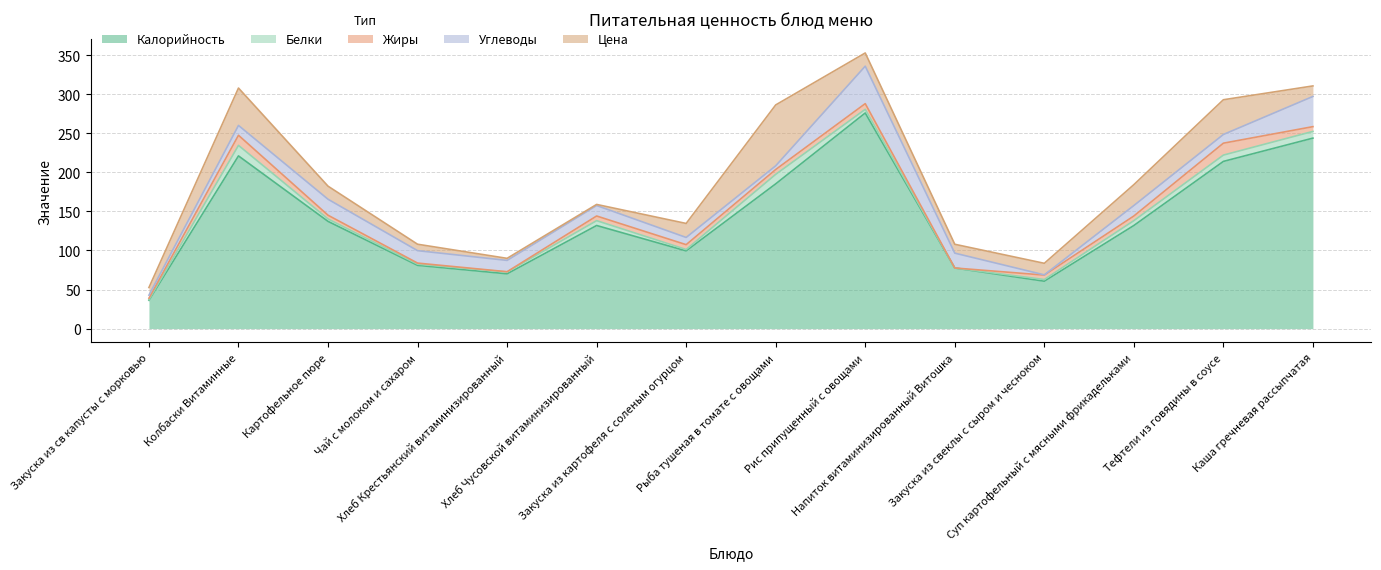

The value of Белки at Суп картофельный с мясными фрикадельками is 10.7. True or false?

False